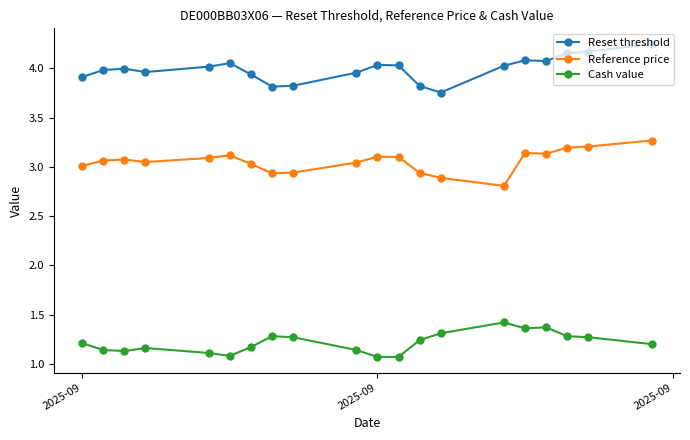

True or false: Cash value and Reset threshold cross at least once.

False